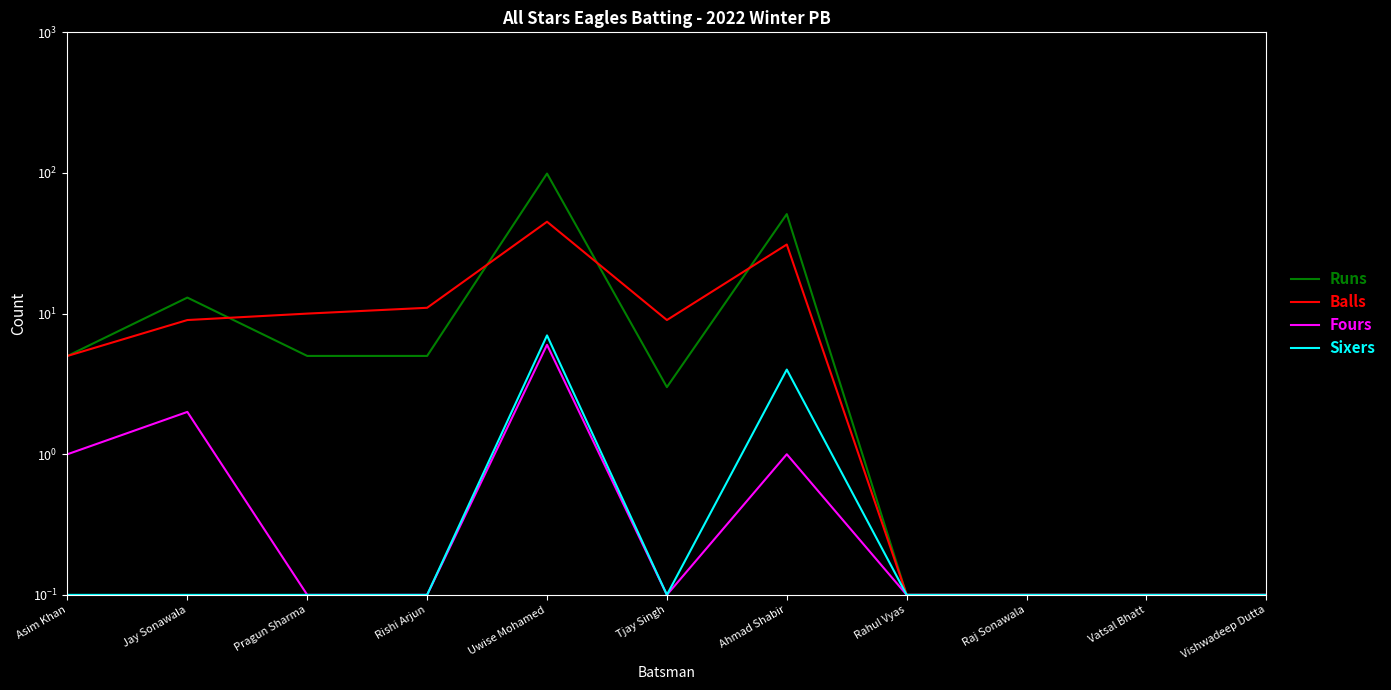

Reading left to right, what are all the values shown in this chart?

Runs: 5.0	13.0	5.0	5.0	99.0	3.0	51.0	0.1	0.1	0.1	0.1
Balls: 5.0	9.0	10.0	11.0	45.0	9.0	31.0	0.1	0.1	0.1	0.1
Fours: 1.0	2.0	0.1	0.1	6.0	0.1	1.0	0.1	0.1	0.1	0.1
Sixers: 0.1	0.1	0.1	0.1	7.0	0.1	4.0	0.1	0.1	0.1	0.1